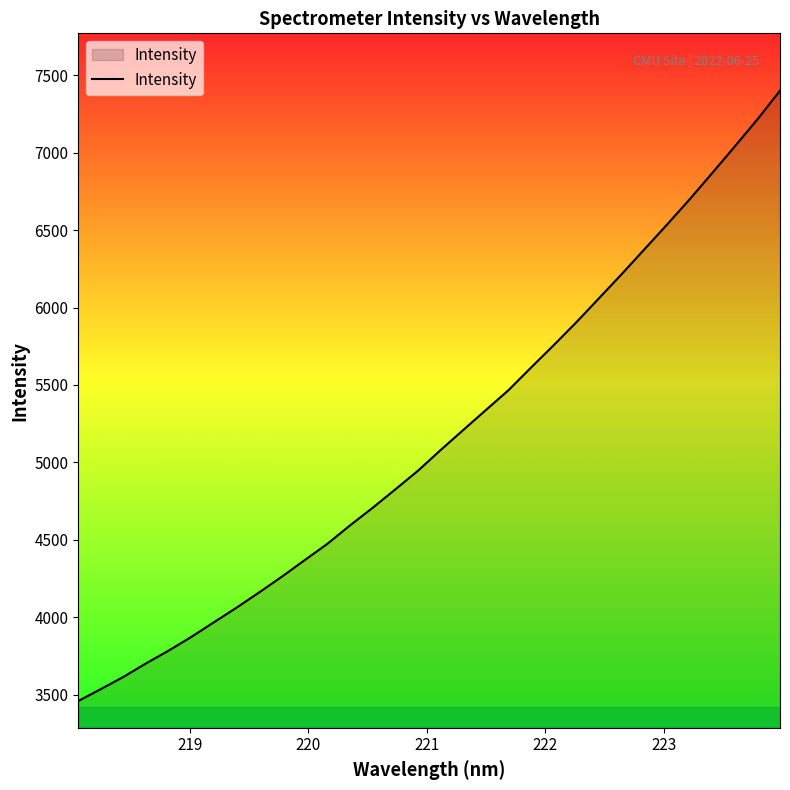

What is the maximum value shown in the chart?

7400.4